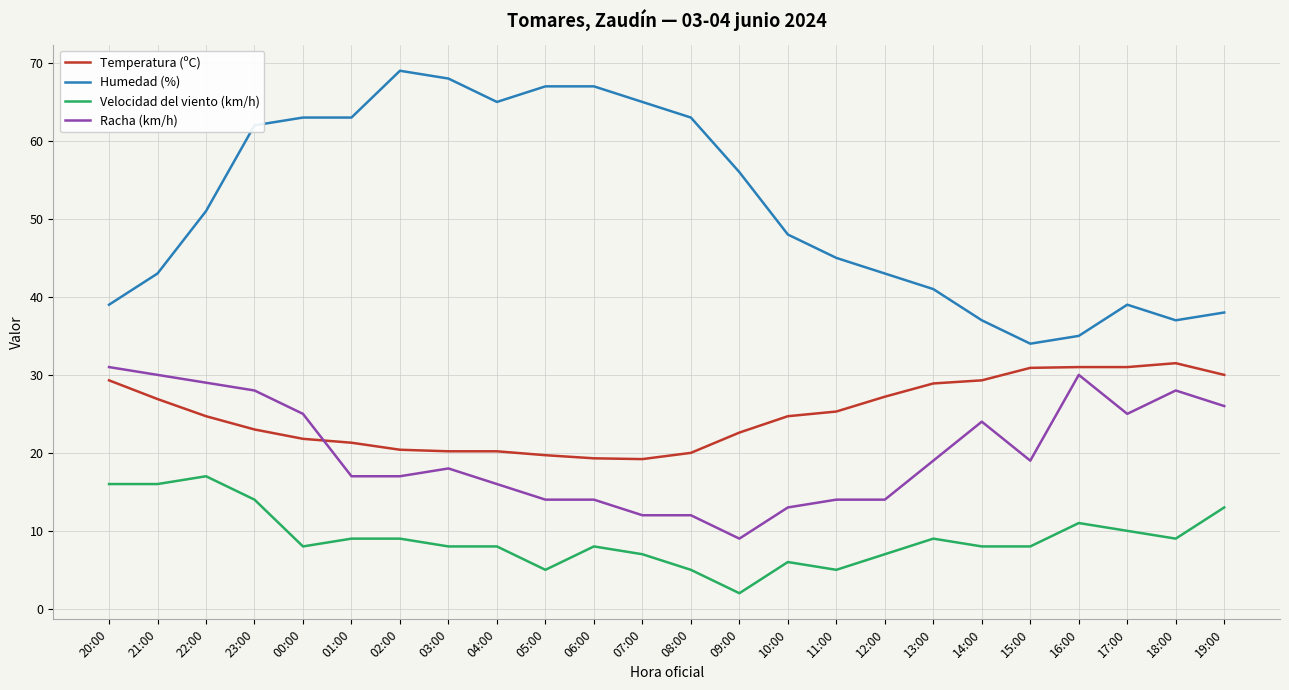

What is the total value across all series at 14:00?

98.3